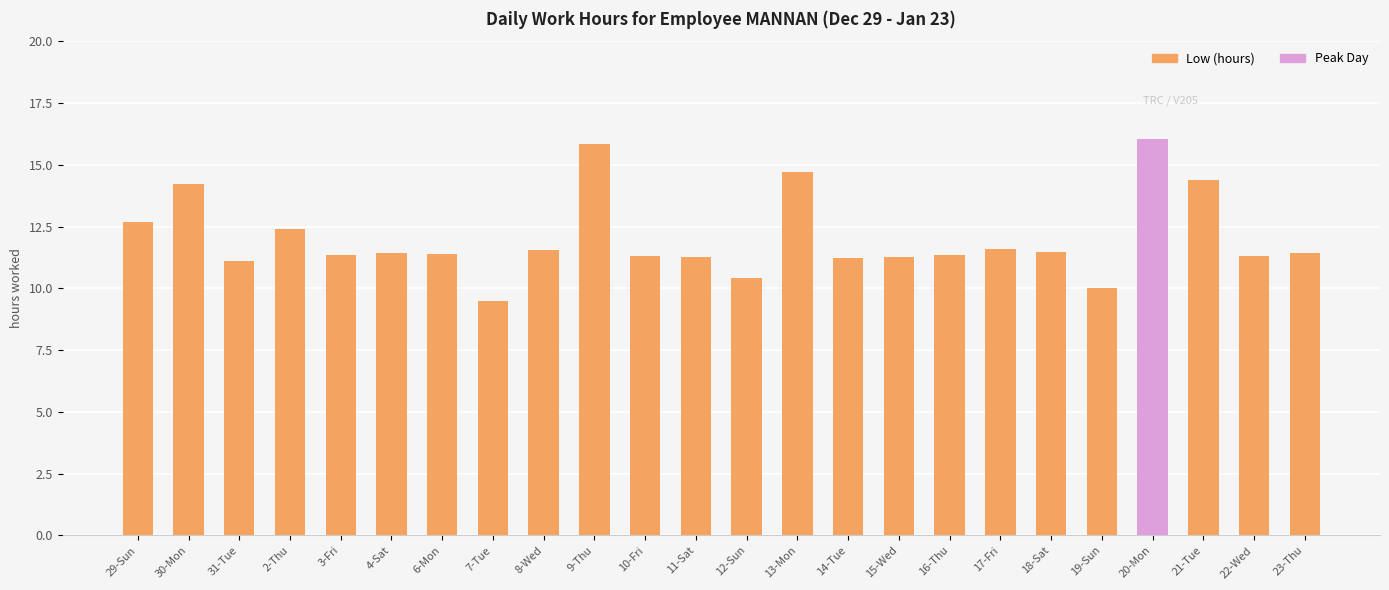

What is the difference between the maximum and second lowest values?

6.0